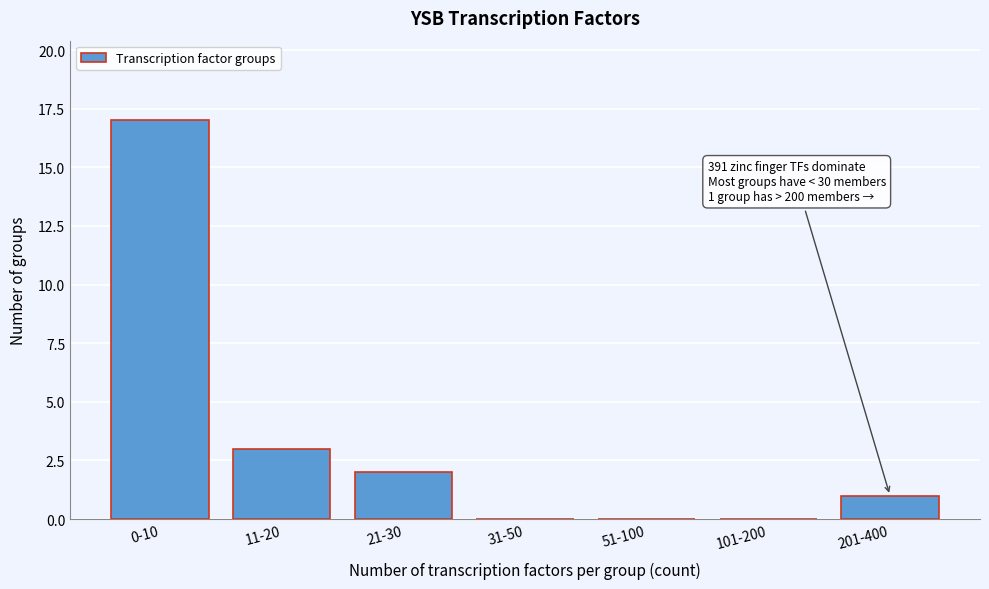

Reading left to right, list all the values displayed in this chart.

0-10=17	11-20=3	21-30=2	31-50=0	51-100=0	101-200=0	201-400=1